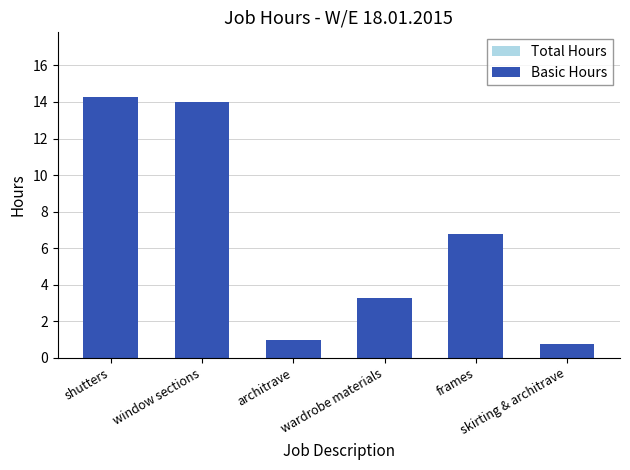

Reading right to left, list all the values displayed in this chart.

Total Hours: skirting & architrave=0.8	frames=6.8	wardrobe materials=3.2	architrave=1.0	window sections=14.0	shutters=14.2
Basic Hours: skirting & architrave=0.8	frames=6.8	wardrobe materials=3.2	architrave=1.0	window sections=14.0	shutters=14.2